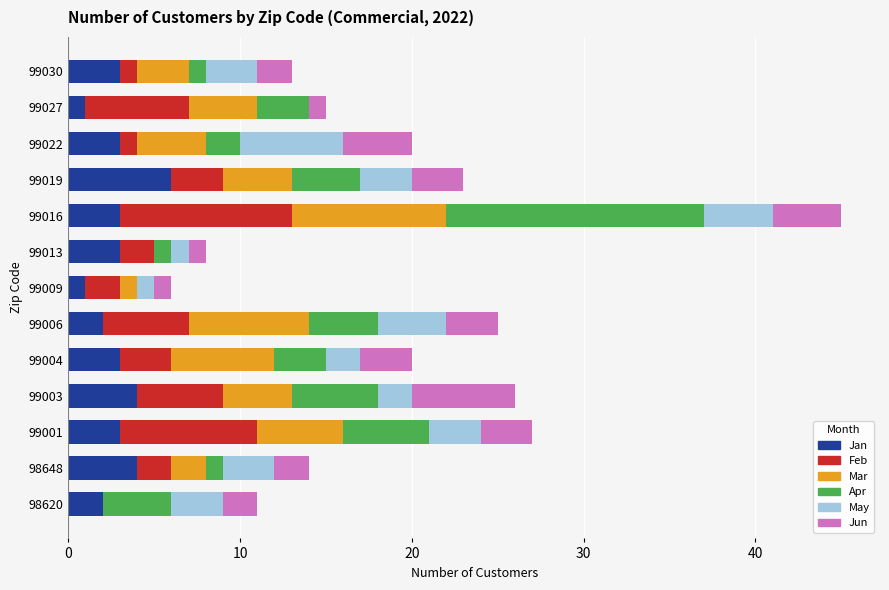

At which label does Jan reach its peak?

99019